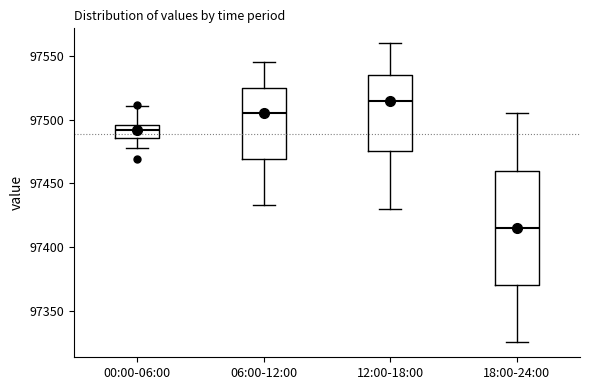

Comparing the boxes themselves (not the whiskers), which one is the tallest?

18:00-24:00